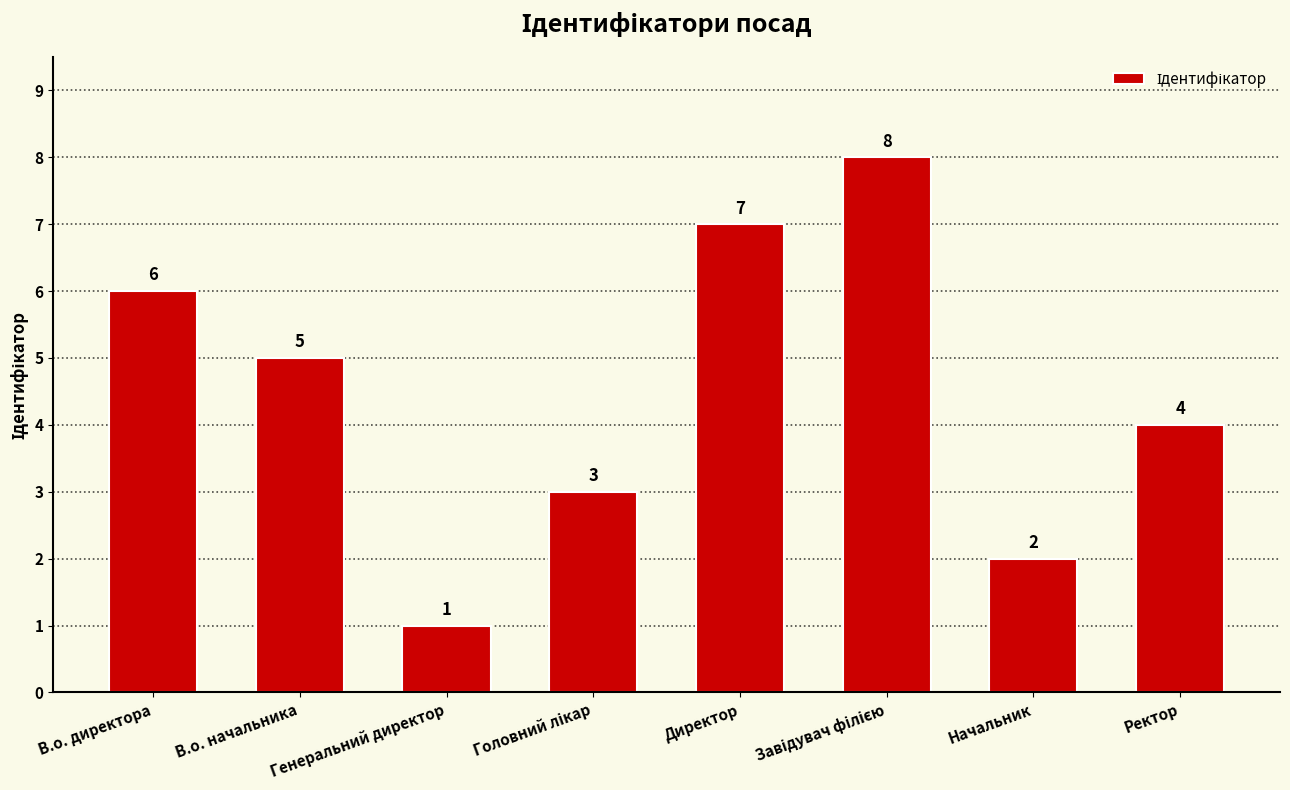

What is the greatest value displayed?

8